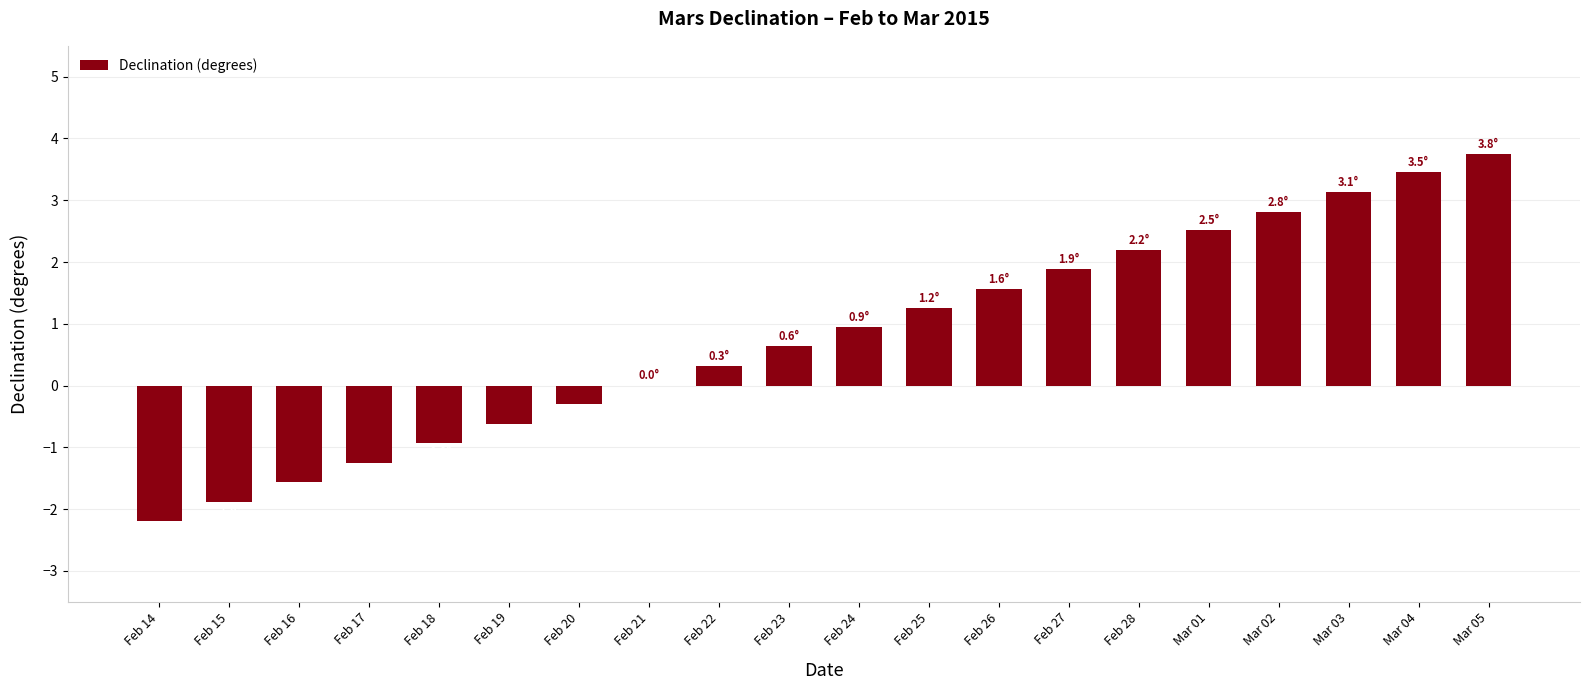

What is the maximum value shown in the chart?

3.8